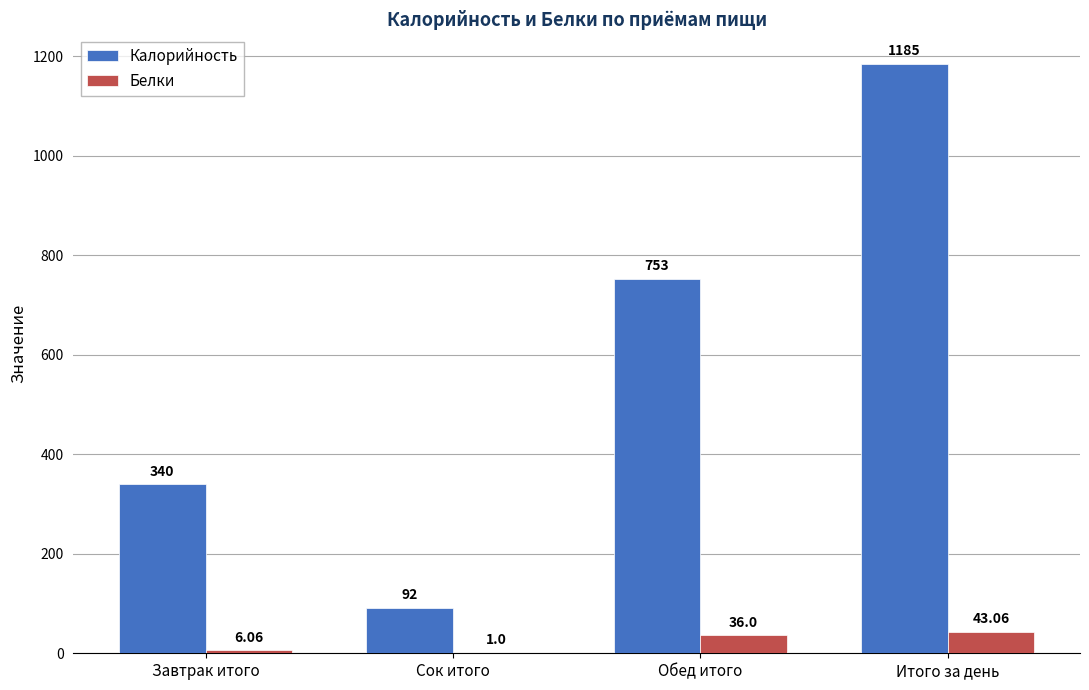

Are the bars grouped side by side (vs. stacked)?

Yes